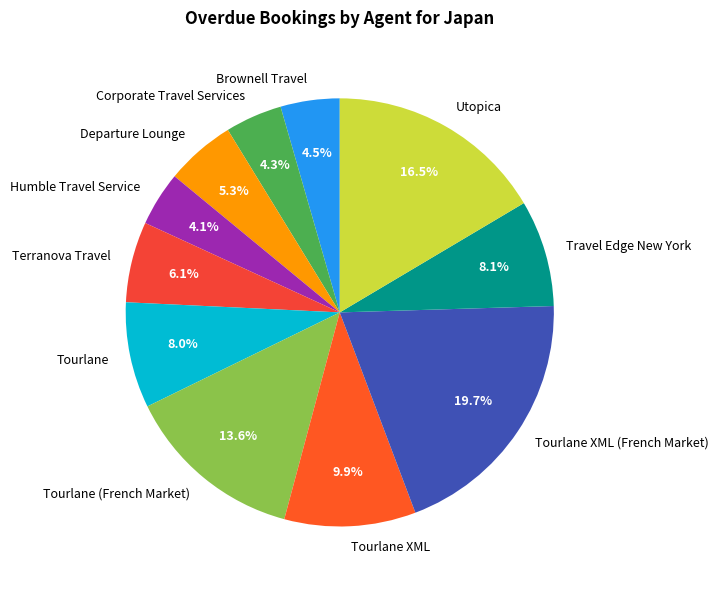

What is the largest slice in the pie chart?

Tourlane XML (French Market)